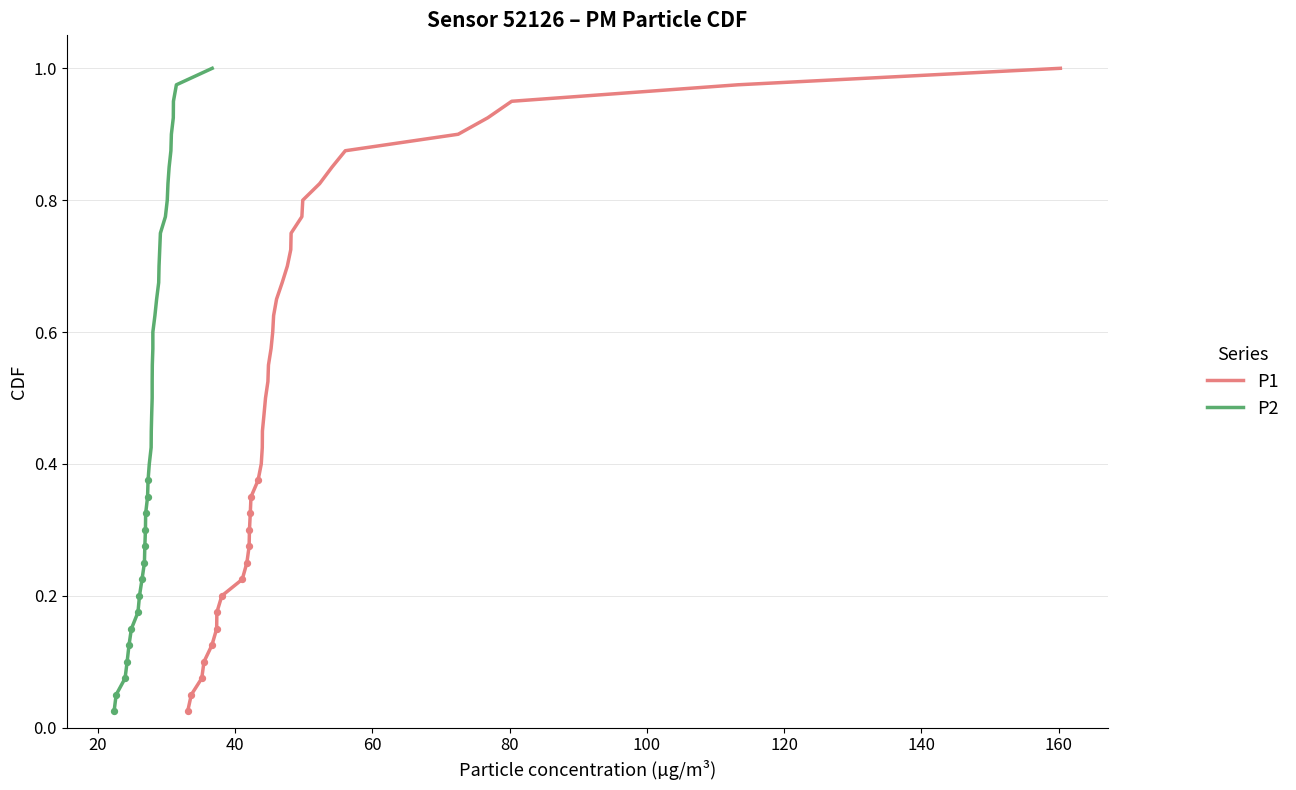

Which series contains the lowest Y value?

P1